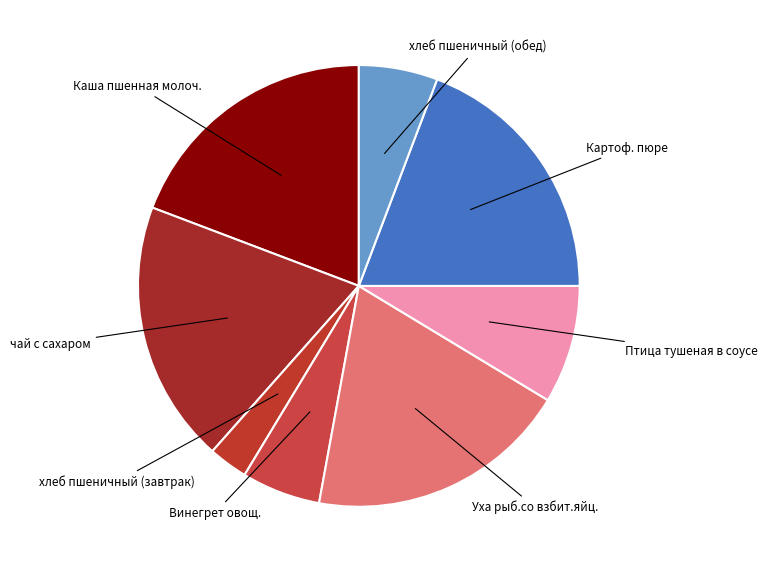

How many slices are in this pie chart?

8